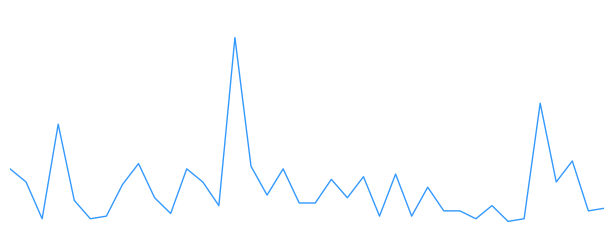

Does the chart display data point markers on the line(s)?

No